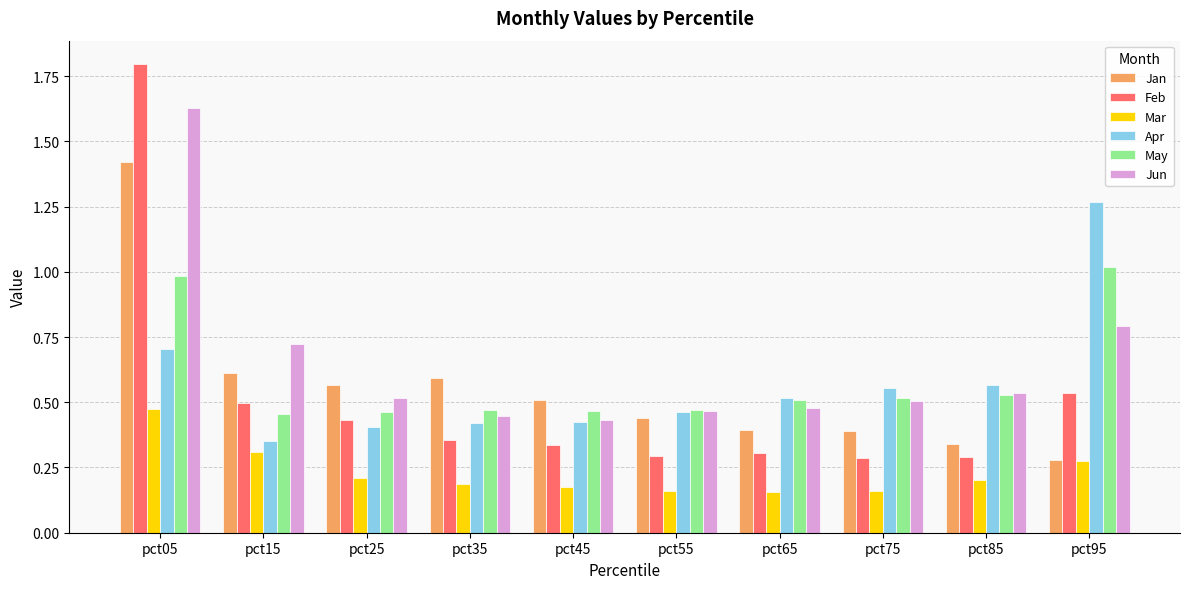

What is the maximum value shown in the chart?

1.8